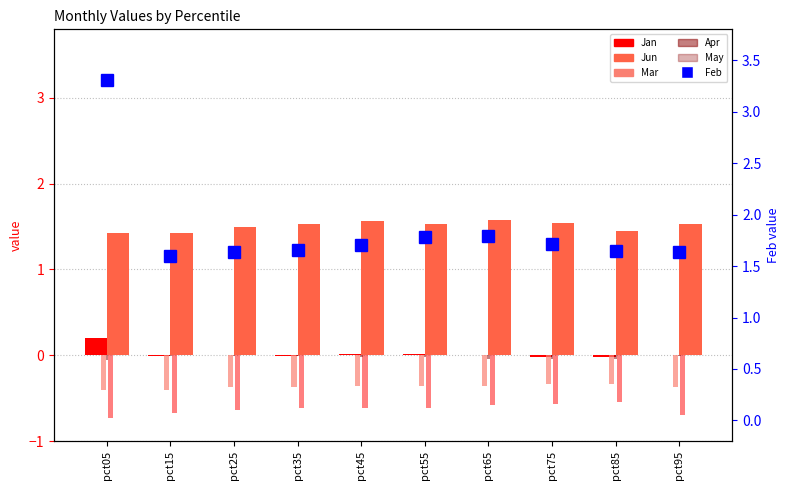

List the series in order of their peak value, highest first.

Feb, Jun, Jan, May, Mar, Apr